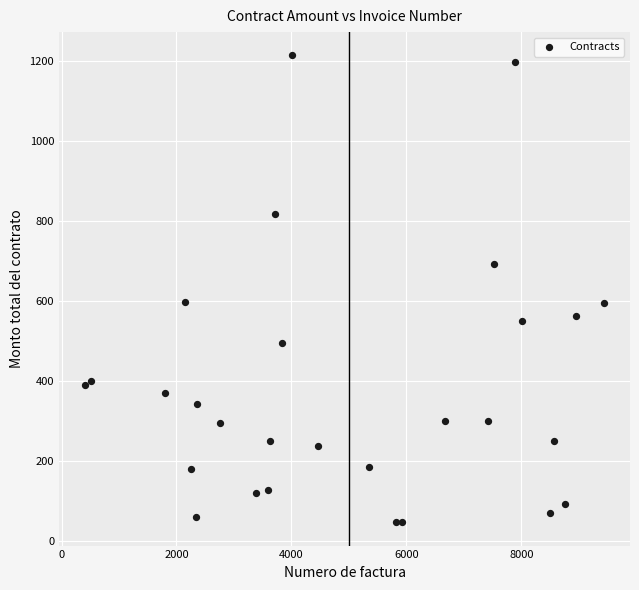

What is the range of Y values (max minus min)?

1167.4